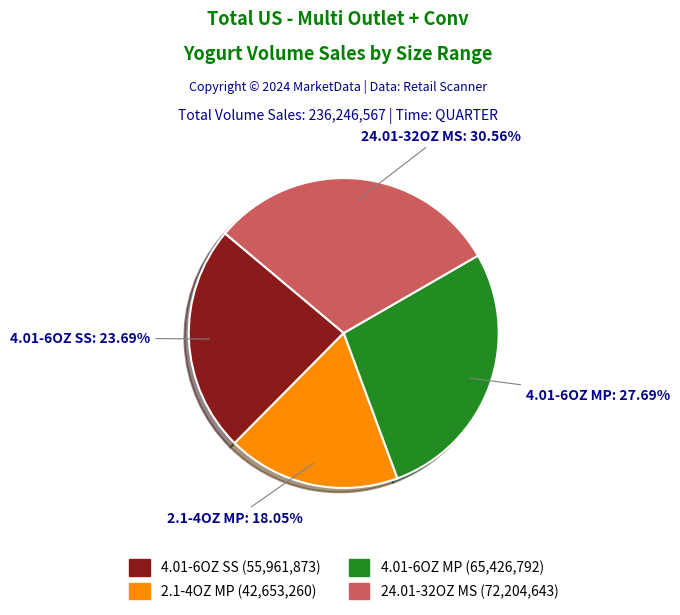

To the nearest percent, what portion does 2.1-4OZ MP represent?

18%